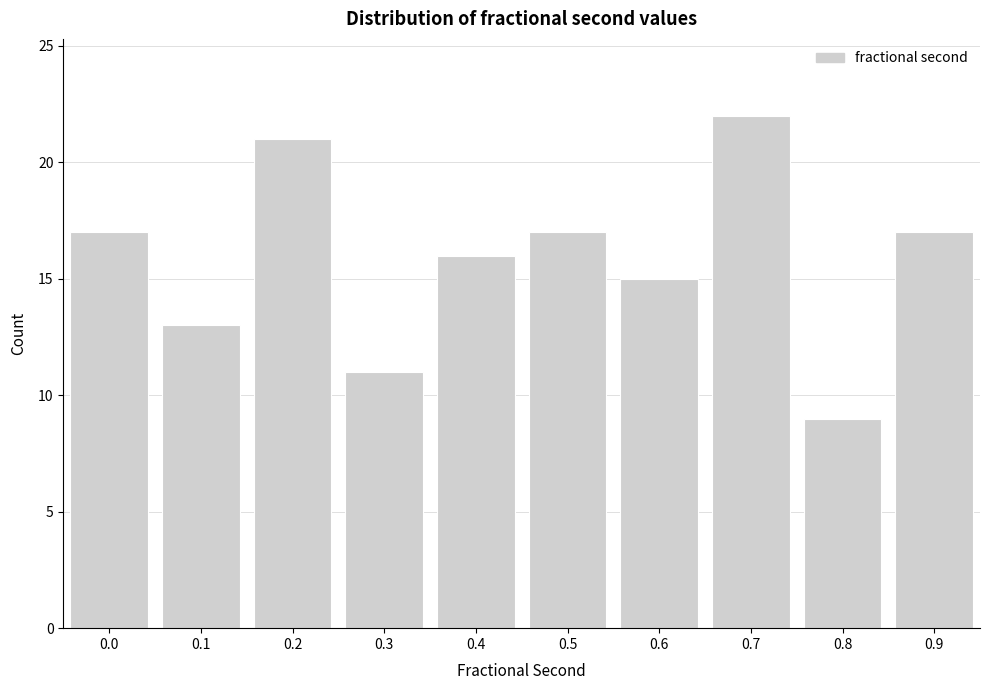

Reading left to right, extract all data points from this chart.

17	13	21	11	16	17	15	22	9	17